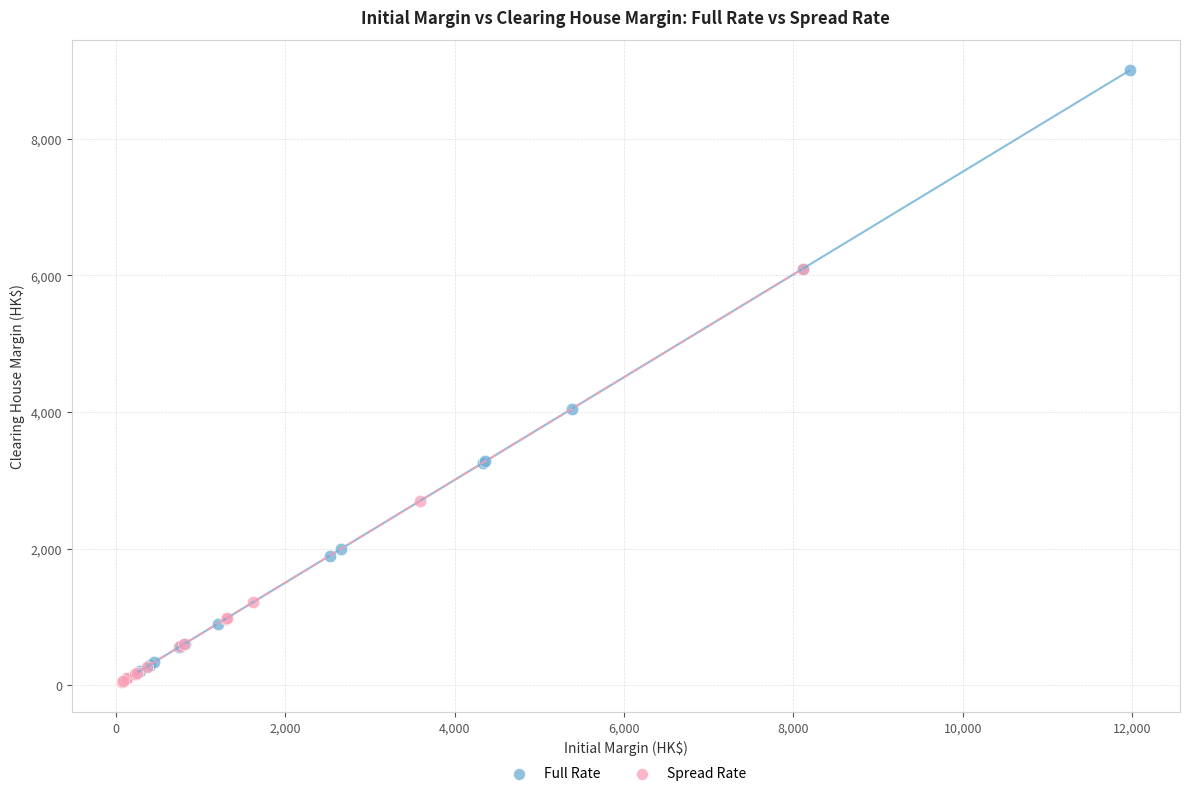

Which series has the largest Y range (max minus min)?

Full Rate